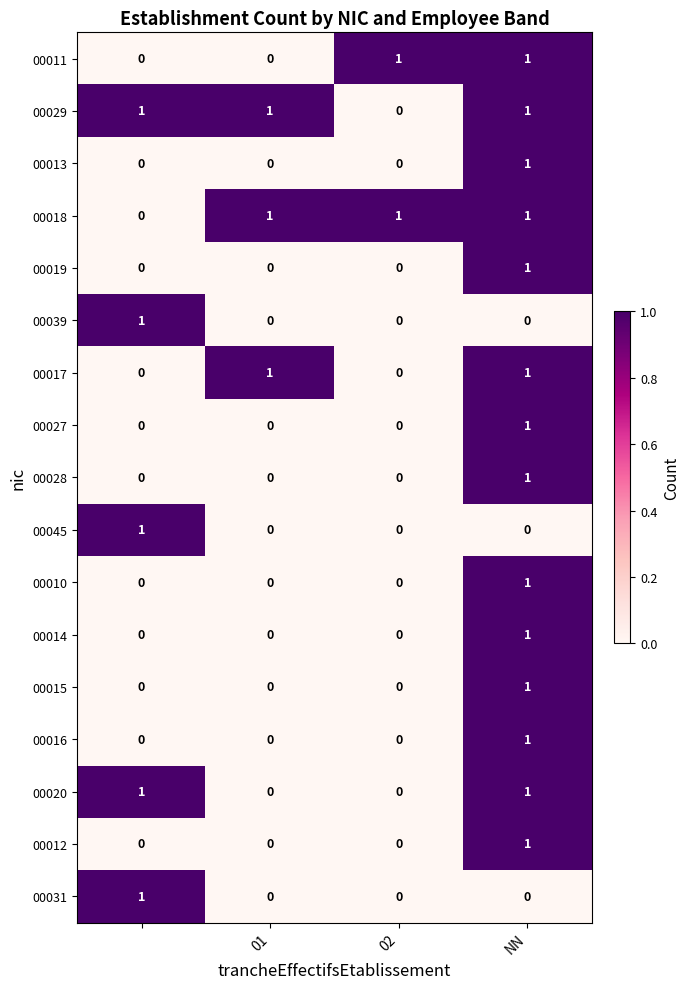

Count the number of data series in this chart.

17